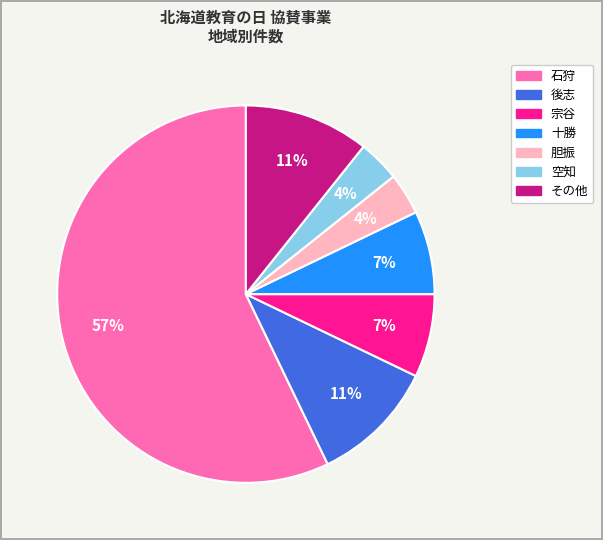

True or false: 後志 accounts for 4% of the total.

False